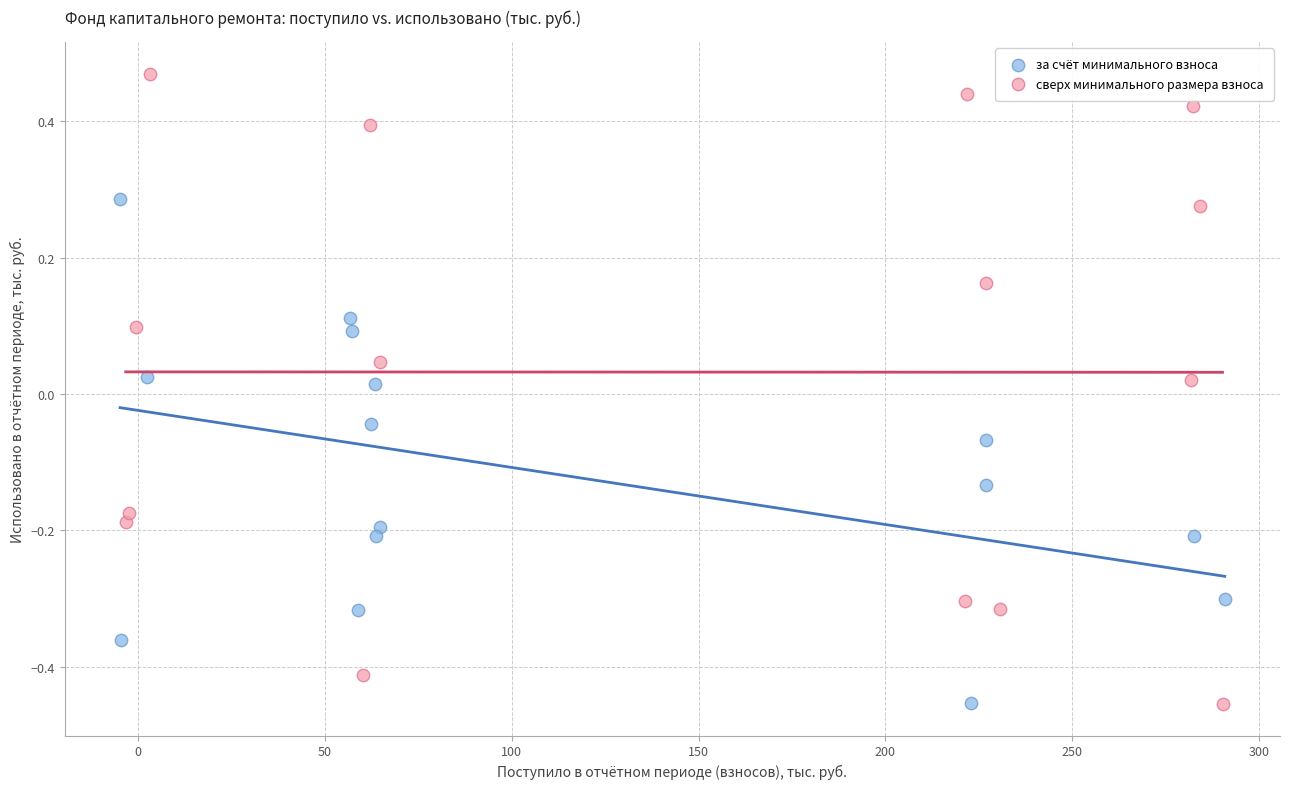

Which series has the largest Y range (max minus min)?

сверх минимального размера взноса